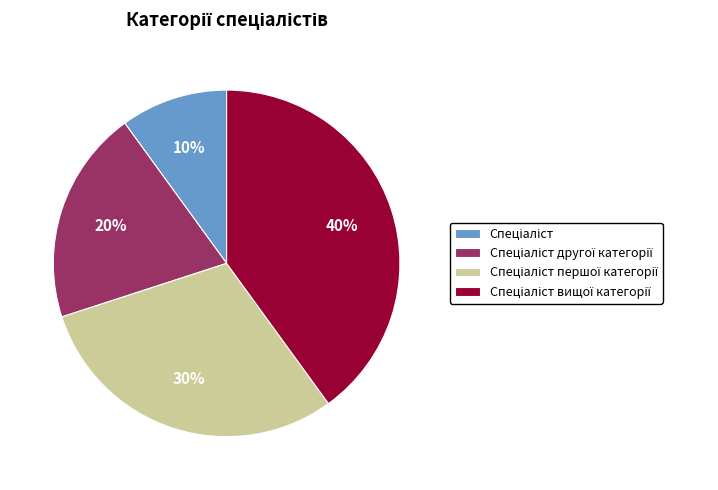

To the nearest percent, what is the average slice percentage?

25%